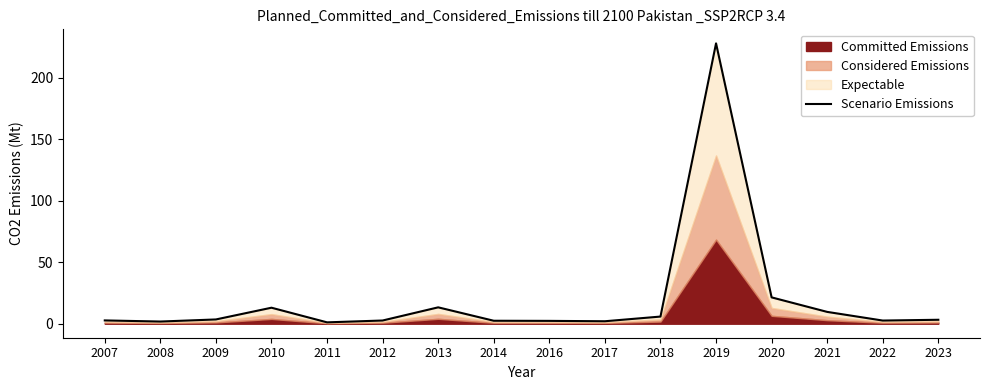

What is the average value?

19.7